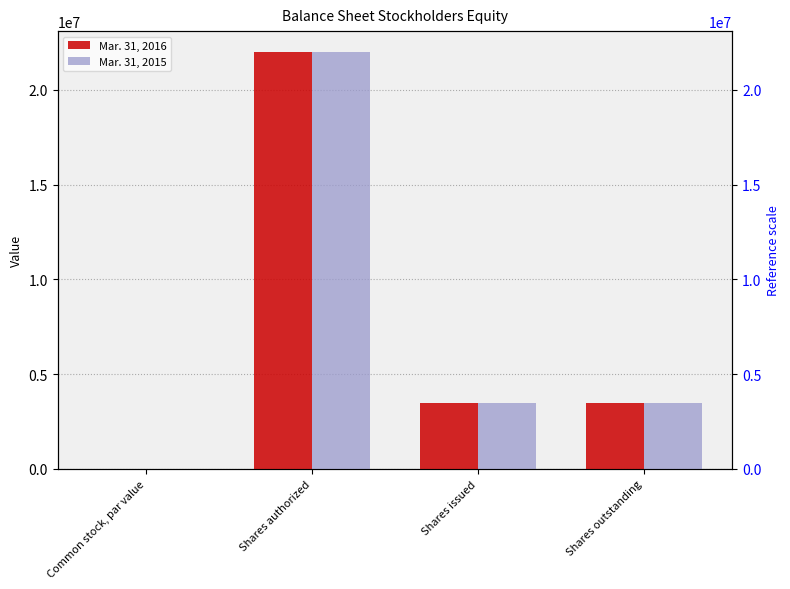

Reading left to right, list all the values displayed in this chart.

Mar. 31, 2016: Common stock, par value=0	Shares authorized=22000000	Shares issued=3461022	Shares outstanding=3461022
Mar. 31, 2015: Common stock, par value=0	Shares authorized=22000000	Shares issued=3461022	Shares outstanding=3461022